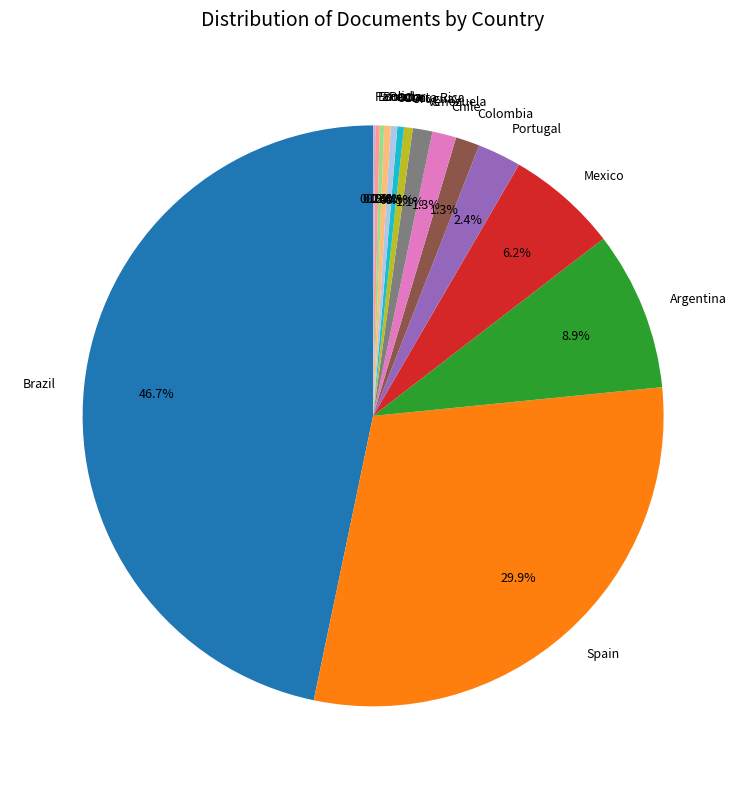

Does any single category account for the majority?

No